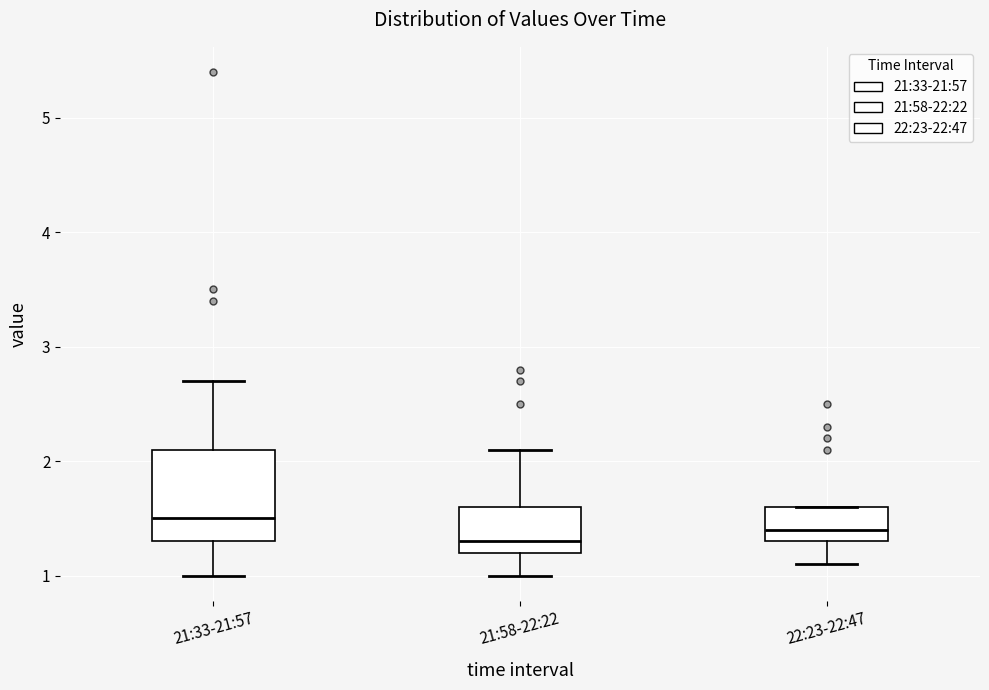

Reading left to right, transcribe this box plot: for each box, give where its median line is, the range the box spans, and where its two whiskers end, as read against the y-axis. The values are not printed on the chart, so give them approximately, as read against the axis.

21:33-21:57: median 1.5, box 1.3 to 2.1, whiskers 1.0 to 2.7
21:58-22:22: median 1.3, box 1.2 to 1.6, whiskers 1.0 to 2.1
22:23-22:47: median 1.4, box 1.3 to 1.6, whiskers 1.1 to 1.6